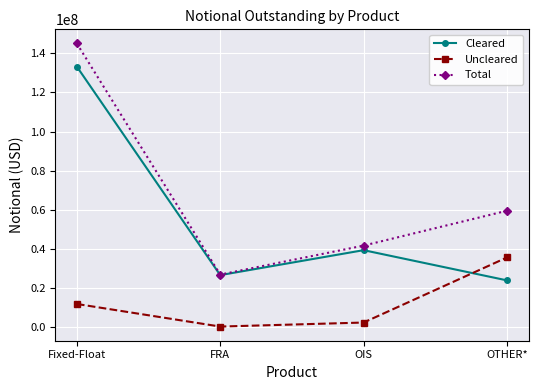

The value of Cleared at FRA is 26588590. True or false?

True